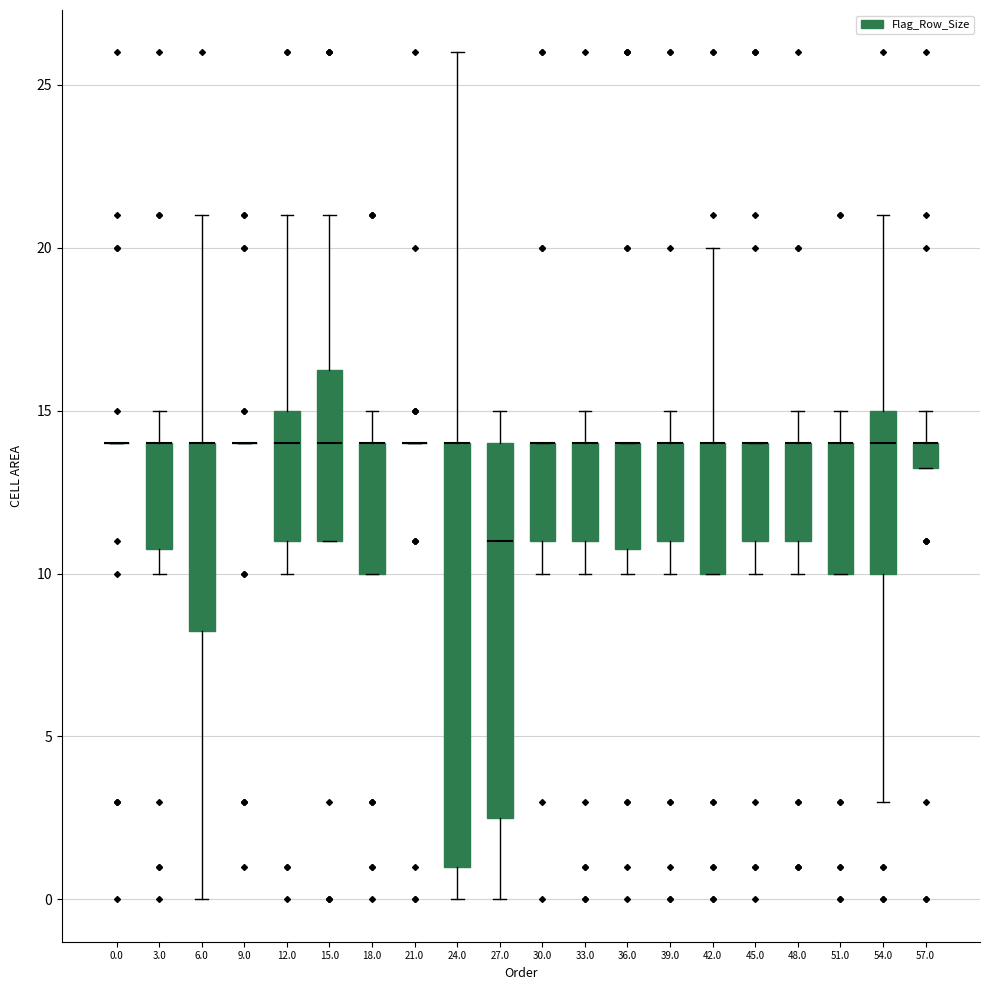

Reading left to right, read every box against the y-axis: the position of its median line, the range the box covers, and the ends of its whiskers. The values are not printed on the chart, so give them approximately, as read against the axis.

0.0: box collapsed to a line at 14.0, whiskers 14.0 to 14.0
3.0: median 14.0 (drawn on the box's upper edge), box 11.0 to 14.0, whiskers 10.0 to 15.0
6.0: median 14.0 (drawn on the box's upper edge), box 8.5 to 14.0, whiskers 0.0 to 21.0
9.0: box collapsed to a line at 14.0, whiskers 14.0 to 14.0
12.0: median 14.0, box 11.0 to 15.0, whiskers 10.0 to 21.0
15.0: median 14.0, box 11.0 to 16.5, whiskers 11.0 to 21.0
18.0: median 14.0 (drawn on the box's upper edge), box 10.0 to 14.0, whiskers 10.0 to 15.0
21.0: box collapsed to a line at 14.0, whiskers 14.0 to 14.0
24.0: median 14.0 (drawn on the box's upper edge), box 1.0 to 14.0, whiskers 0.0 to 26.0
27.0: median 11.0, box 2.5 to 14.0, whiskers 0.0 to 15.0
30.0: median 14.0 (drawn on the box's upper edge), box 11.0 to 14.0, whiskers 10.0 to 14.0
33.0: median 14.0 (drawn on the box's upper edge), box 11.0 to 14.0, whiskers 10.0 to 15.0
36.0: median 14.0 (drawn on the box's upper edge), box 11.0 to 14.0, whiskers 10.0 to 14.0
39.0: median 14.0 (drawn on the box's upper edge), box 11.0 to 14.0, whiskers 10.0 to 15.0
42.0: median 14.0 (drawn on the box's upper edge), box 10.0 to 14.0, whiskers 10.0 to 20.0
45.0: median 14.0 (drawn on the box's upper edge), box 11.0 to 14.0, whiskers 10.0 to 14.0
48.0: median 14.0 (drawn on the box's upper edge), box 11.0 to 14.0, whiskers 10.0 to 15.0
51.0: median 14.0 (drawn on the box's upper edge), box 10.0 to 14.0, whiskers 10.0 to 15.0
54.0: median 14.0, box 10.0 to 15.0, whiskers 3.0 to 21.0
57.0: median 14.0 (drawn on the box's upper edge), box 13.5 to 14.0, whiskers 13.5 to 15.0